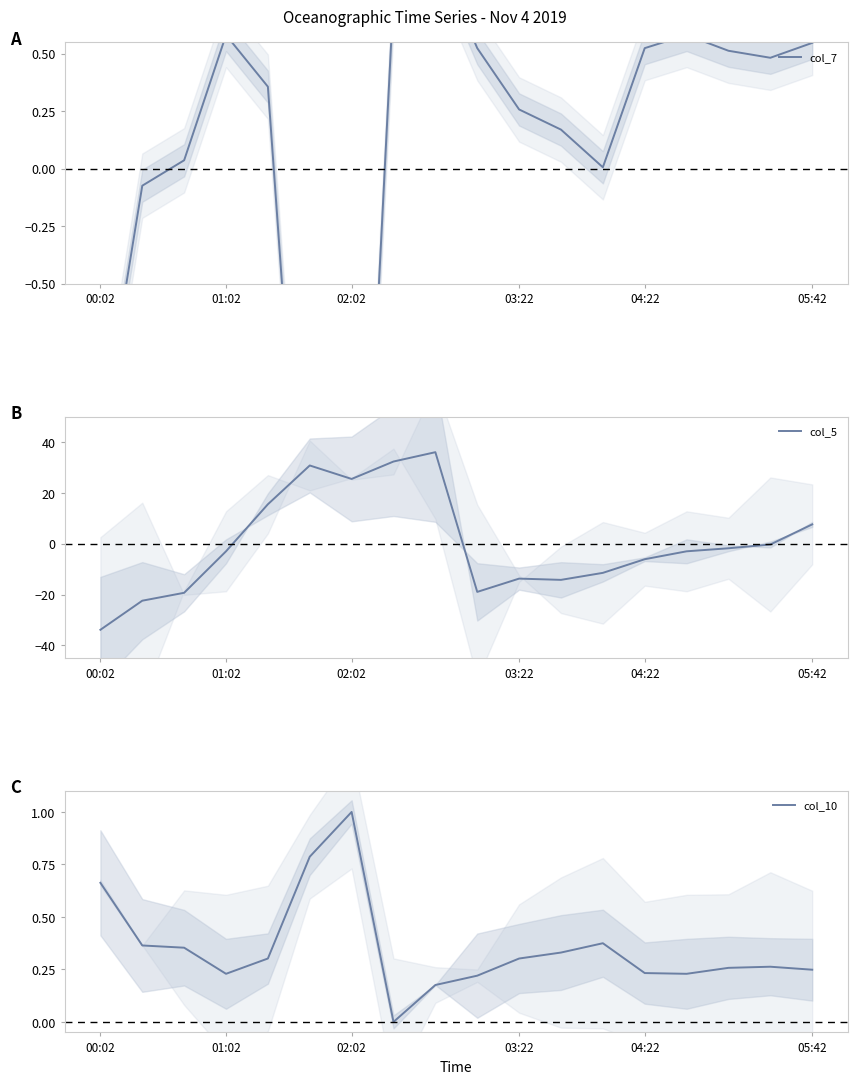

True or false: col_5 has a value of -33.8 at 00:02.

True